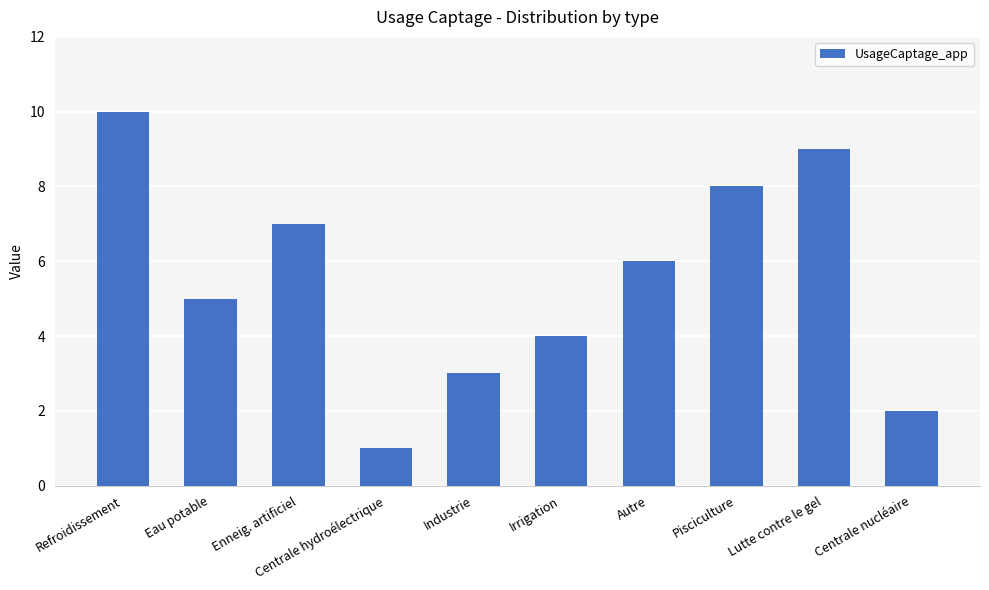

What position from the right is Enneig. artificiel?

8